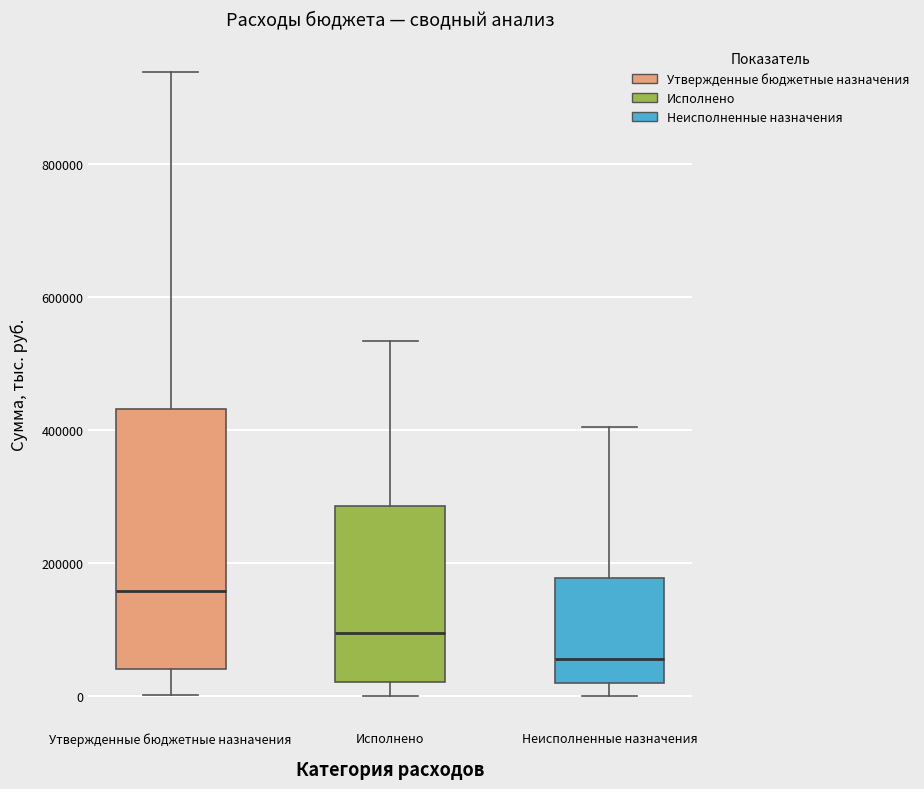

Reading left to right, transcribe this box plot: for each box, give where its median line is, the range the box spans, and where its two whiskers end, as read against the y-axis. The values are not printed on the chart, so give them approximately, as read against the axis.

Утвержденные бюджетные назначения: median 160000, box 40000 to 440000, whiskers 0 to 940000
Исполнено: median 100000, box 20000 to 280000, whiskers 0 to 540000
Неисполненные назначения: median 60000, box 20000 to 180000, whiskers 0 to 400000